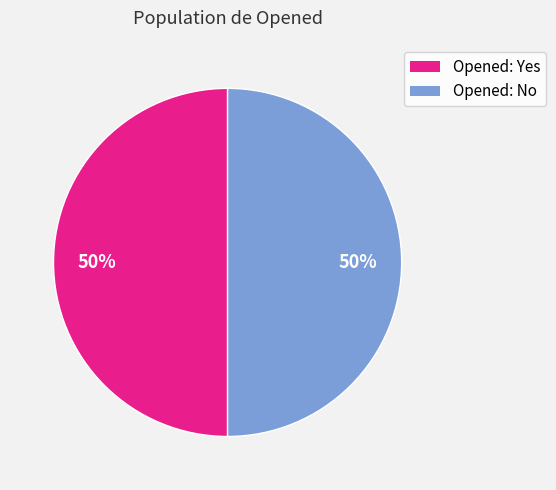

To the nearest percent, what is the average slice percentage?

50%